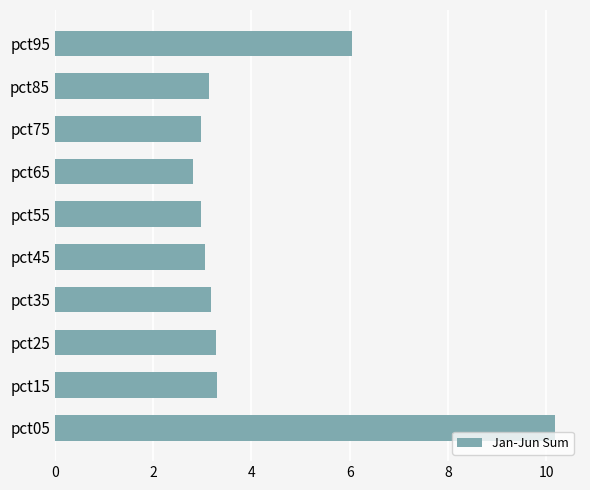

Read the value at pct45.

3.1